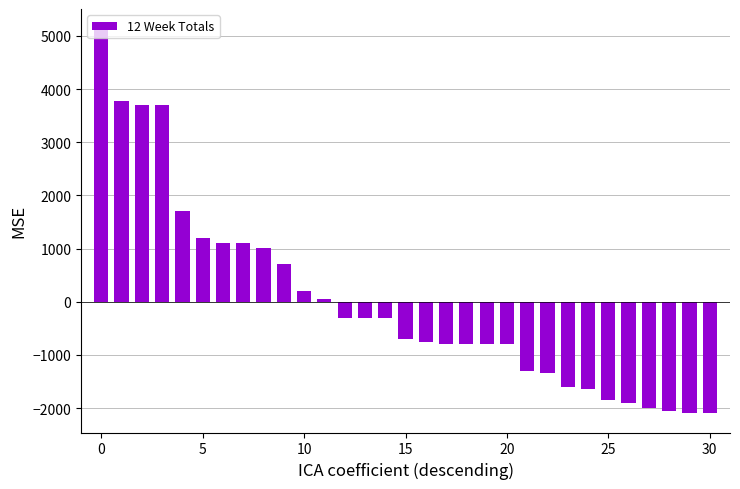

How many categories are shown in the chart?

31